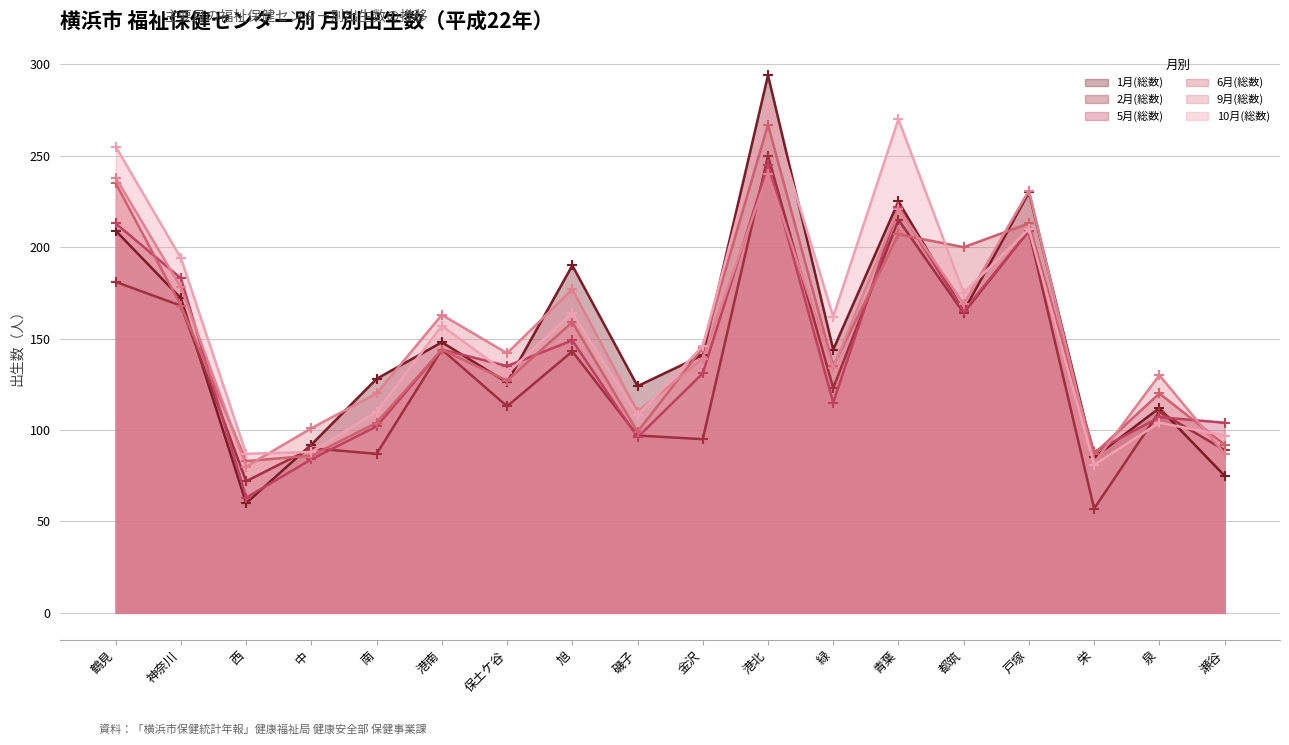

What is the average value of the 2月(総数) series?

134